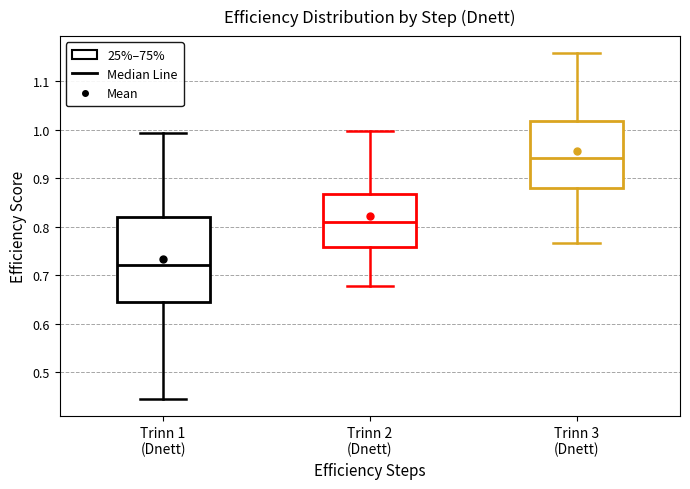

Which box has the highest median line?

Trinn 3 (Dnett)